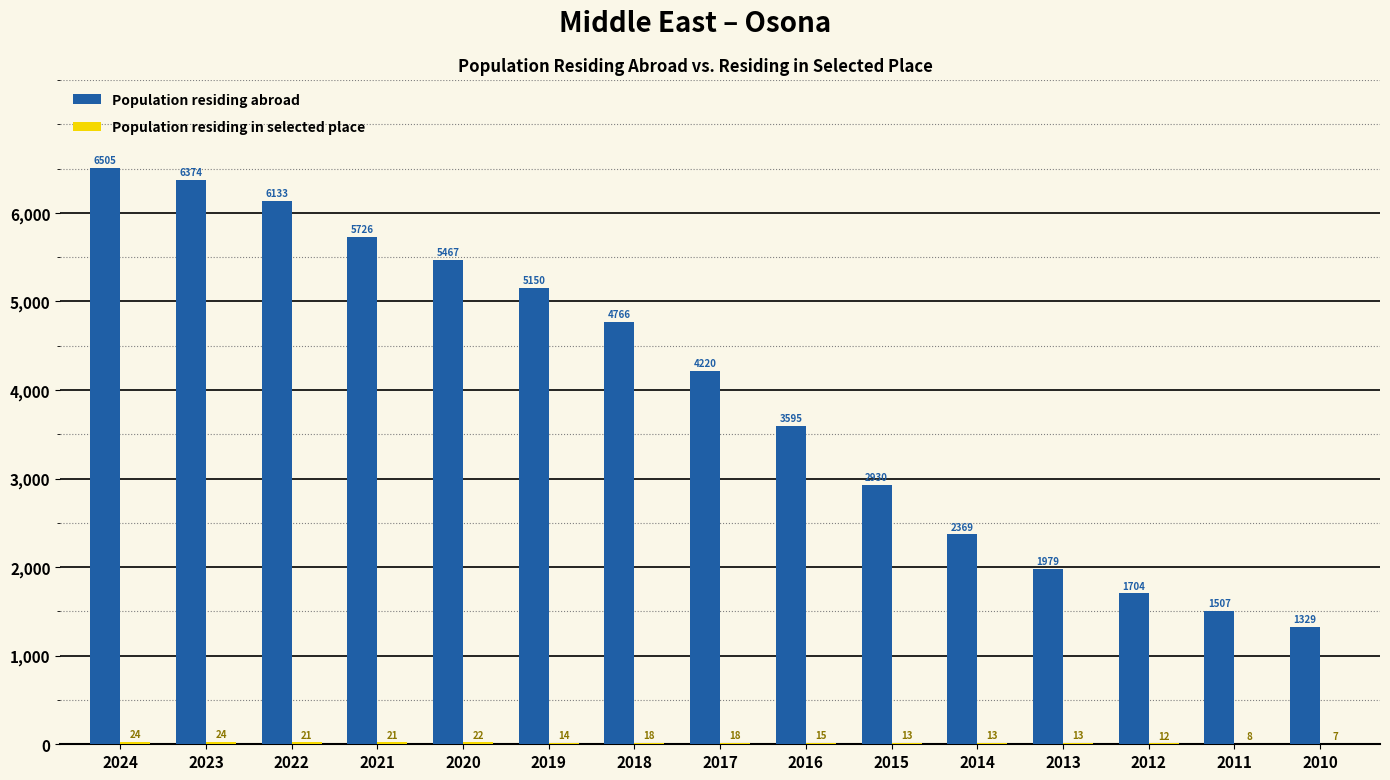

At which category is the sum across all series the highest?

2024